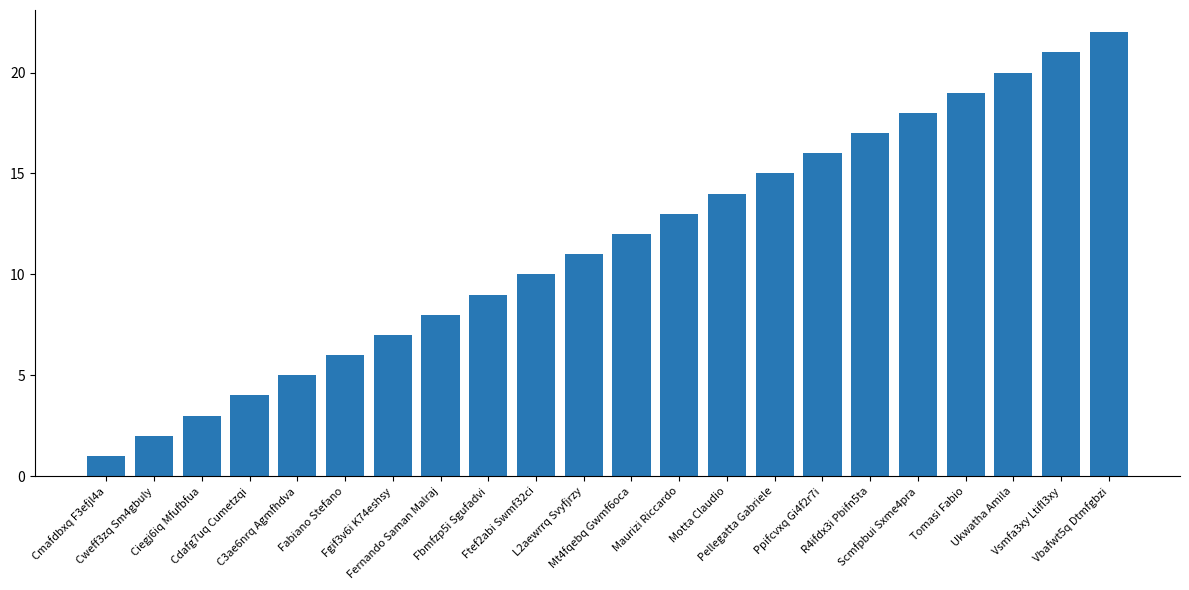

What is the maximum value shown in the chart?

22